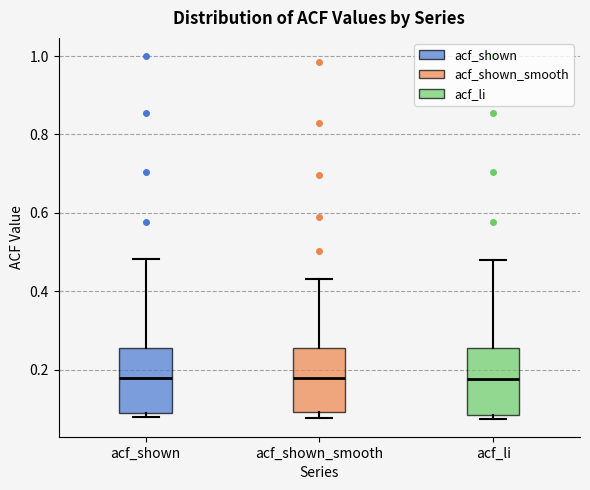

Where is the lower edge of the box for acf_shown_smooth on the y-axis? The values are not printed on the chart, so give them approximately, as read against the axis.

0.10